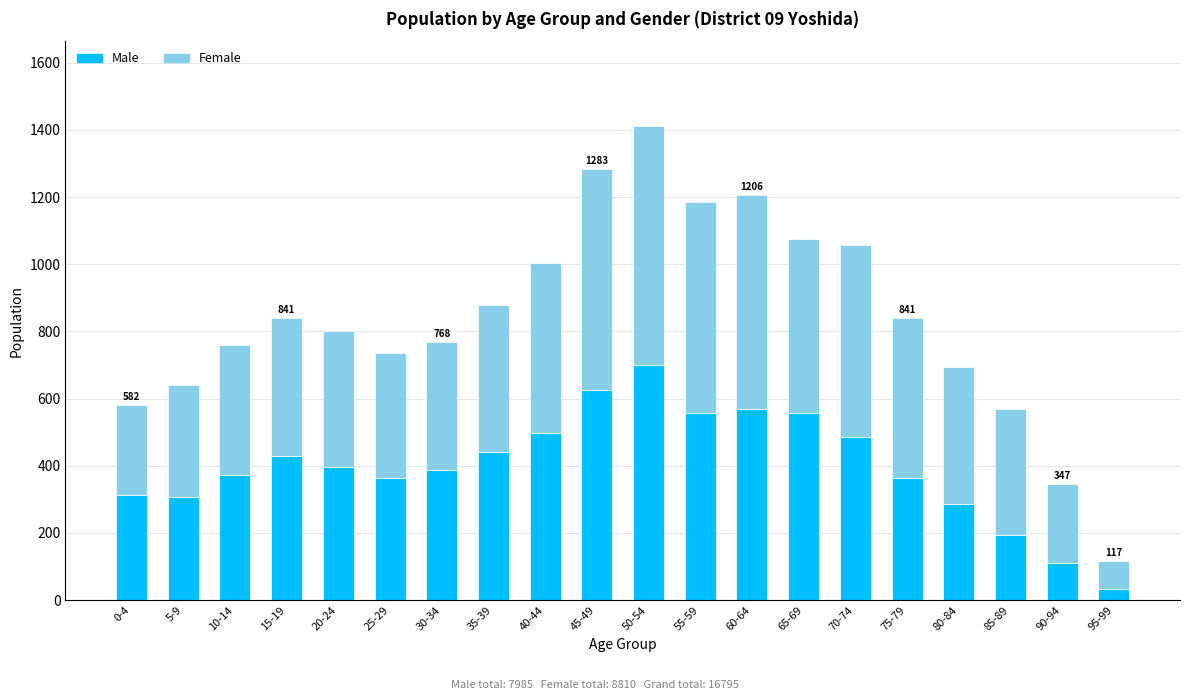

What is the difference between the maximum and minimum values in the Male series?

665